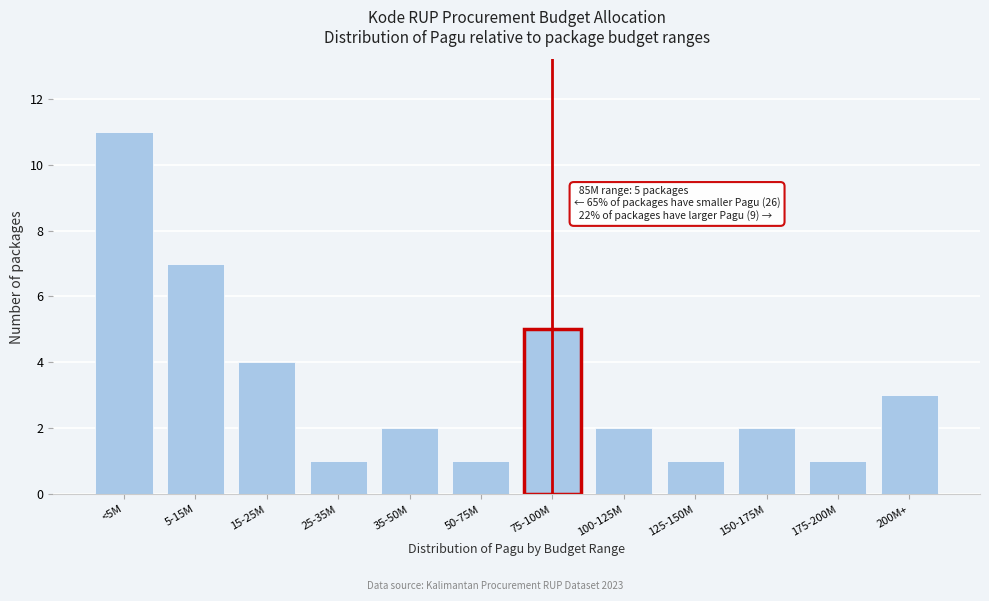

Reading left to right, list all the values displayed in this chart.

11	7	4	1	2	1	5	2	1	2	1	3